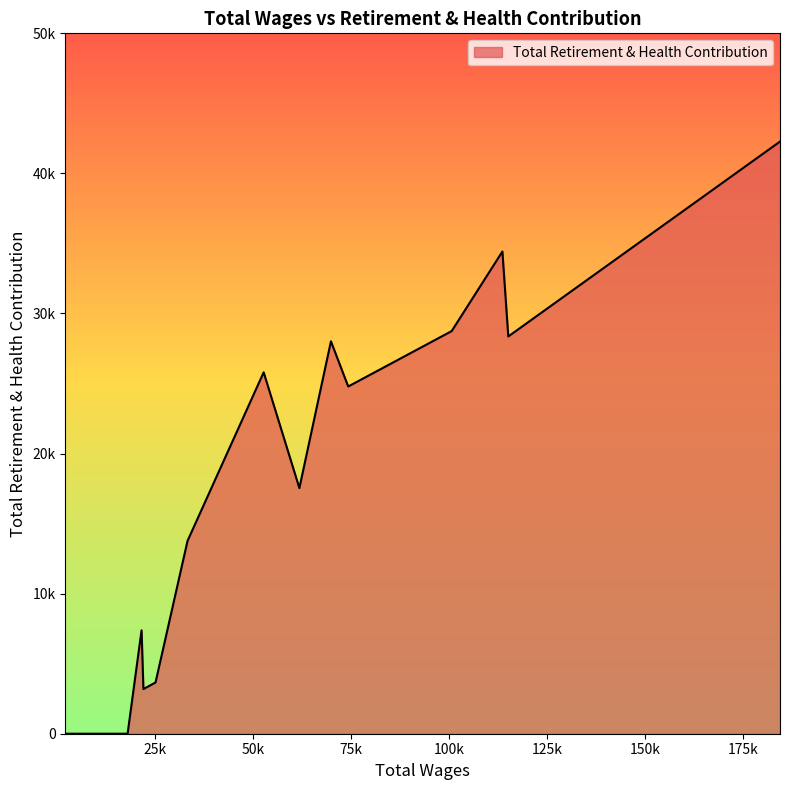

Rank the categories by value from highest to lowest.

184398.0, 113566.0, 100624.0, 115066.0, 69814.0, 52650.0, 74221.0, 61760.0, 33226.0, 21491.0, 25055.0, 21966.0, 17929.0, 3069.0, 2992.0, 2060.0